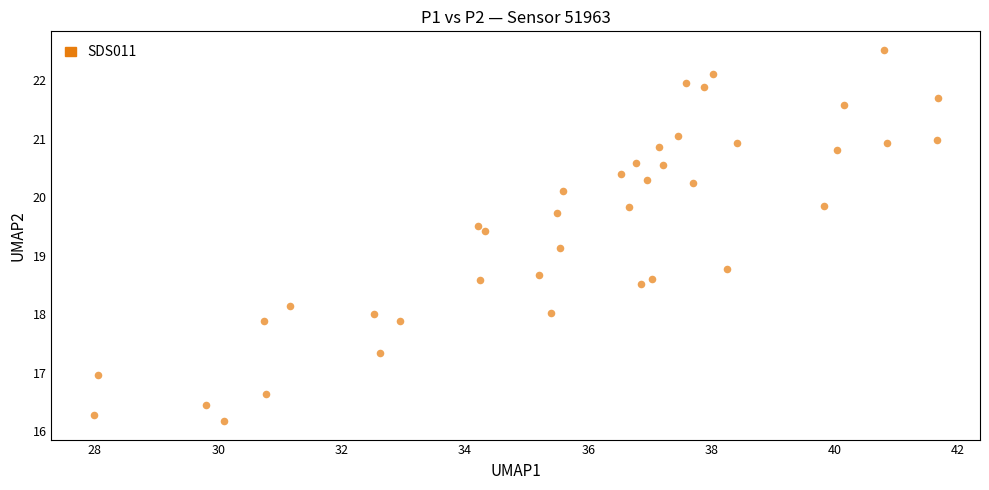

What Y value in the scatter plot is closest to 19?

19.1